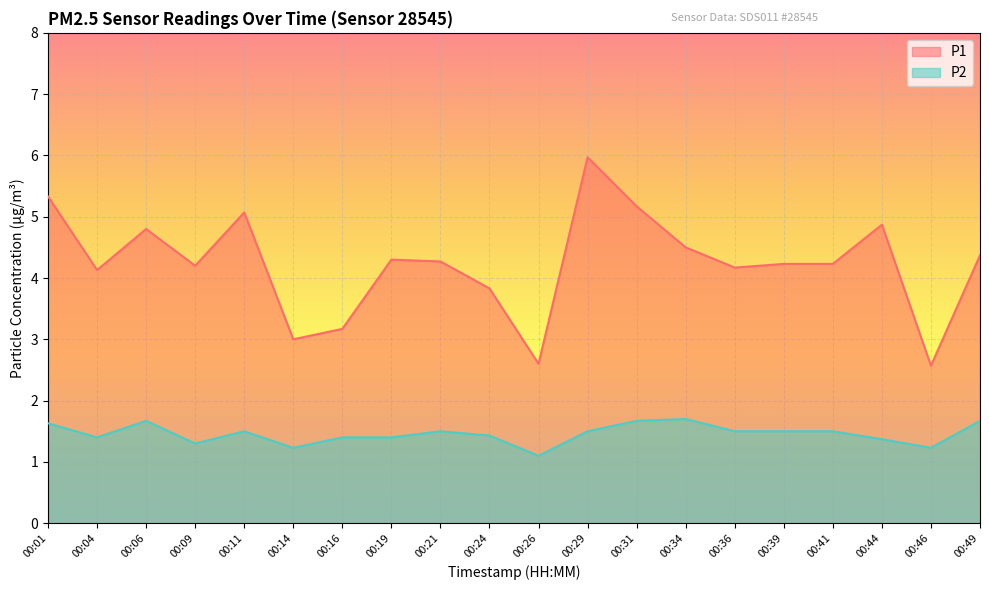

At which label does P2 reach its peak?

00:34